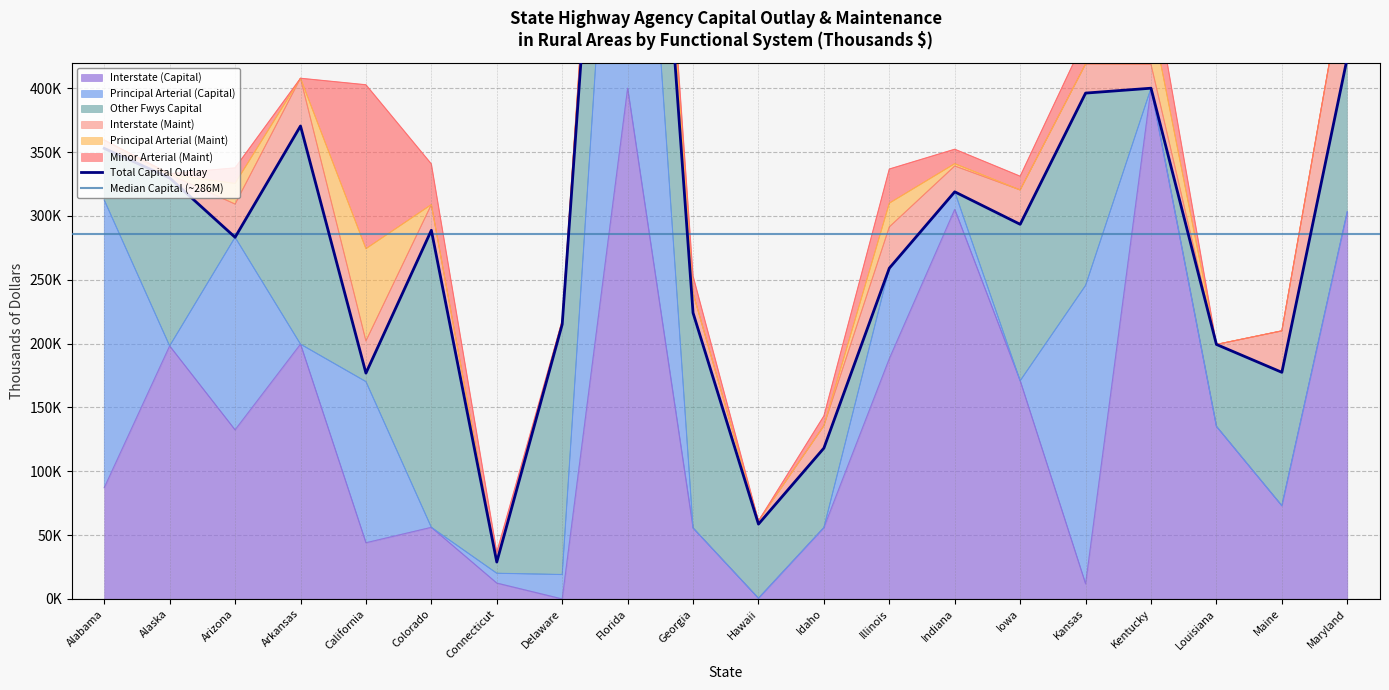

Is the value of Interstate (Maint) at Georgia greater than the value of Principal Arterial (Capital) at Maine?

Yes